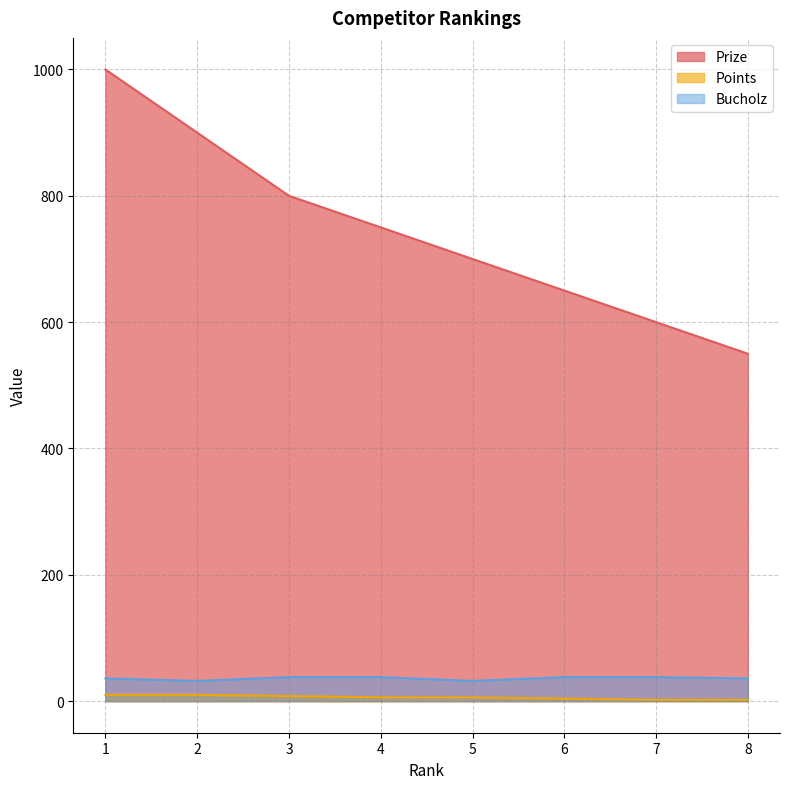

What is the spread (max minus min) of values at 2?

890